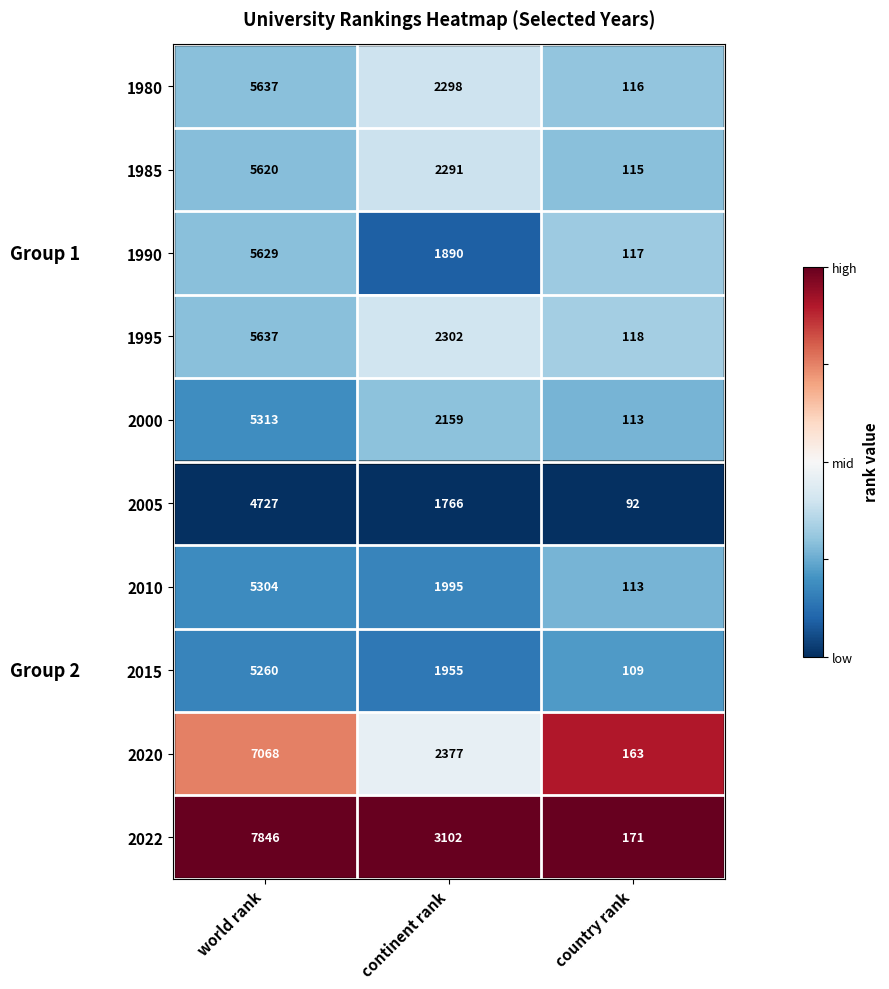

Rank the categories by 2000 value from lowest to highest.

country rank, continent rank, world rank